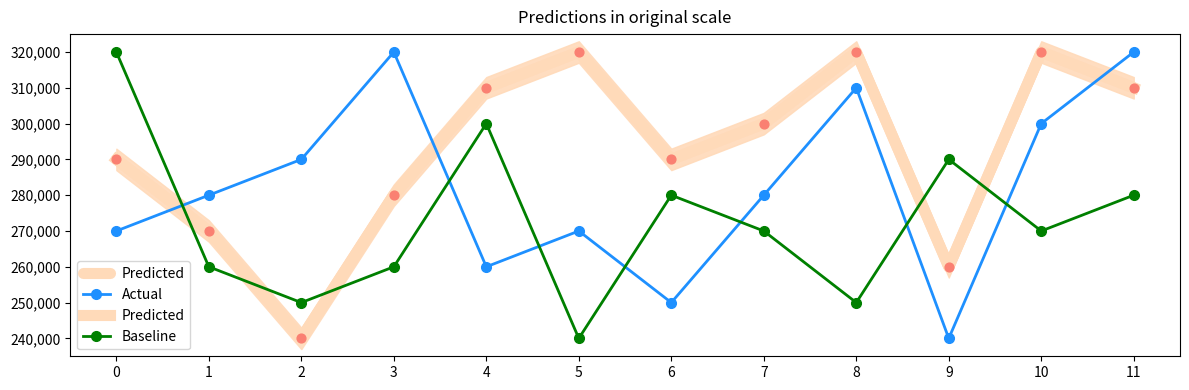

What are all the series names shown in the legend?

Predicted, Actual, Baseline